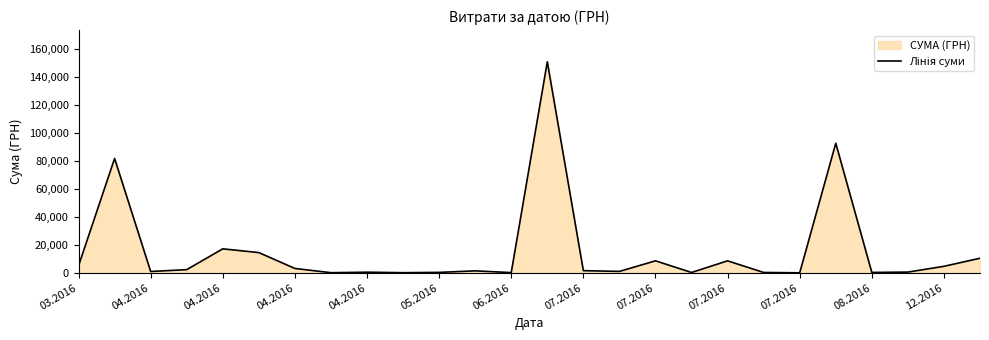

Rank the categories by value from lowest to highest.

20, 07.2016, 07.2016, 12.2016, 17, 19, 22, 07.2016, 07.2016, 23, 04.2016, 15, 08.2016, 14, 04.2016, 06.2016, 24, 03.2016, 18, 16, 25, 05.2016, 04.2016, 04.2016, 21, 13